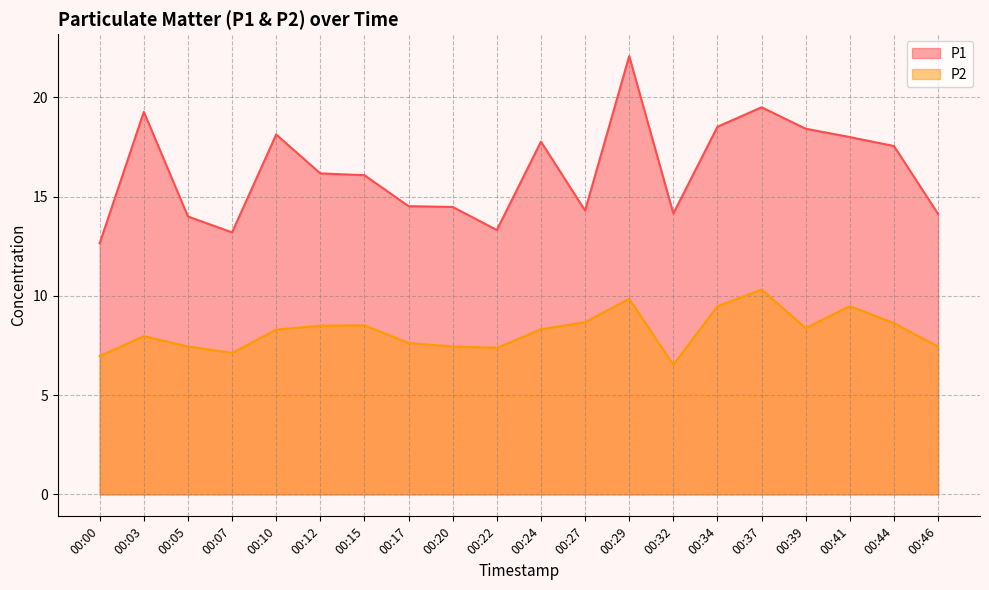

In P1, how many points are higher than both neighbors (excluding endpoints)?

5